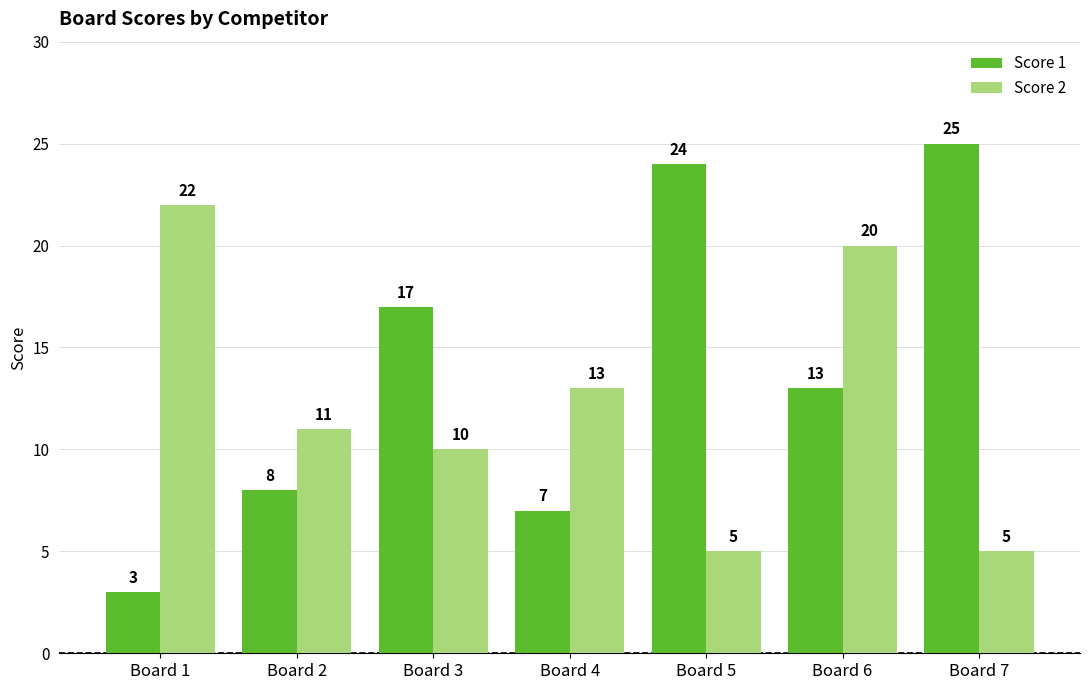

What is the value of the Score 1 bar at the 3rd from the left?

17